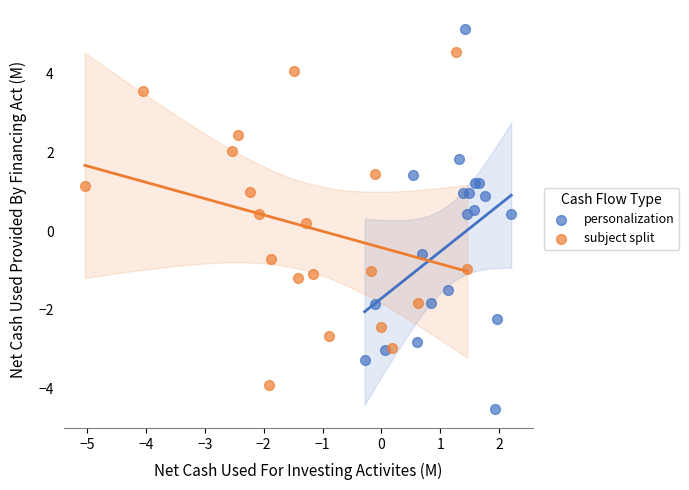

Which series contains the highest Y value?

personalization